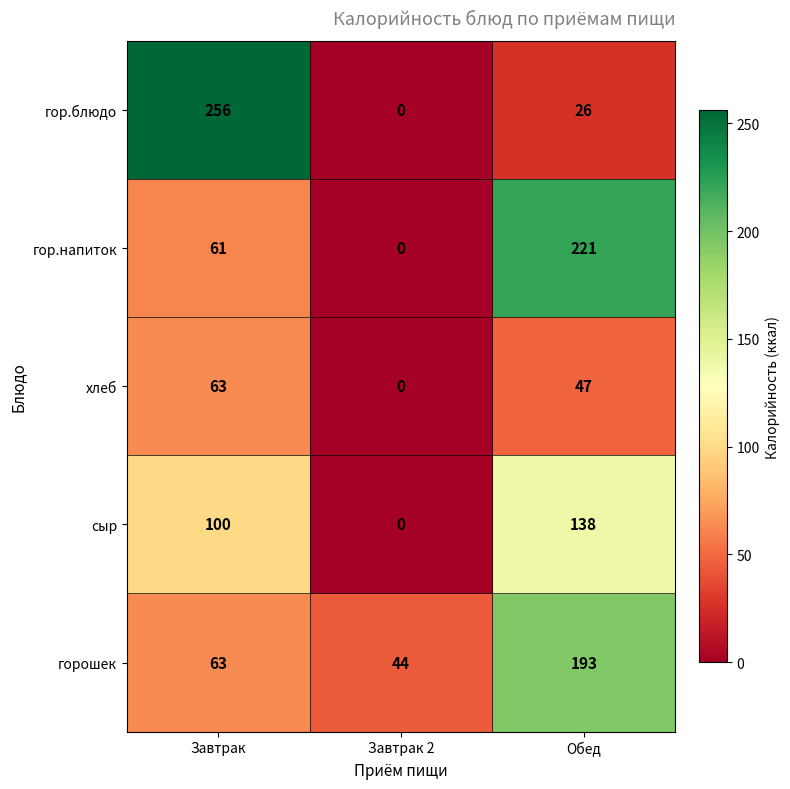

What is the average value of the хлеб series?

37